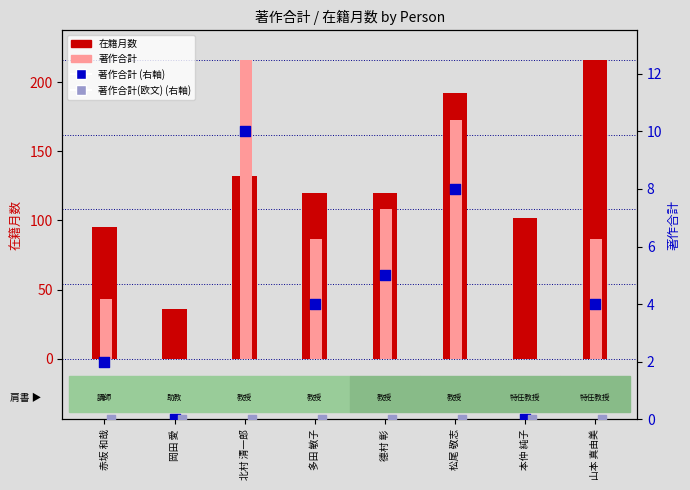

Which series has the largest total across all categories?

在籍月数